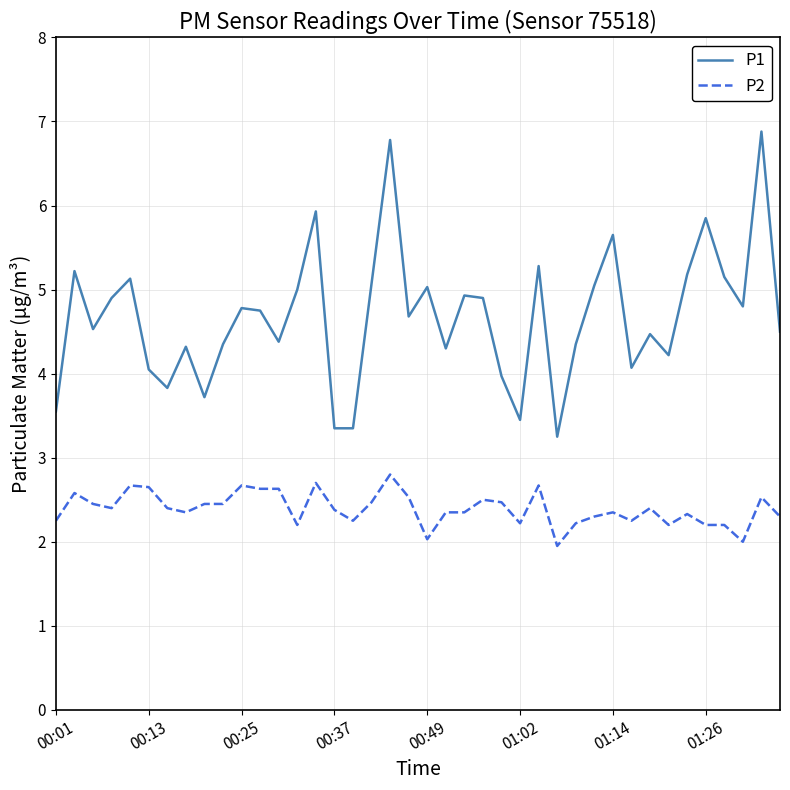

What is the difference between the maximum and minimum values in the P1 series?

3.6